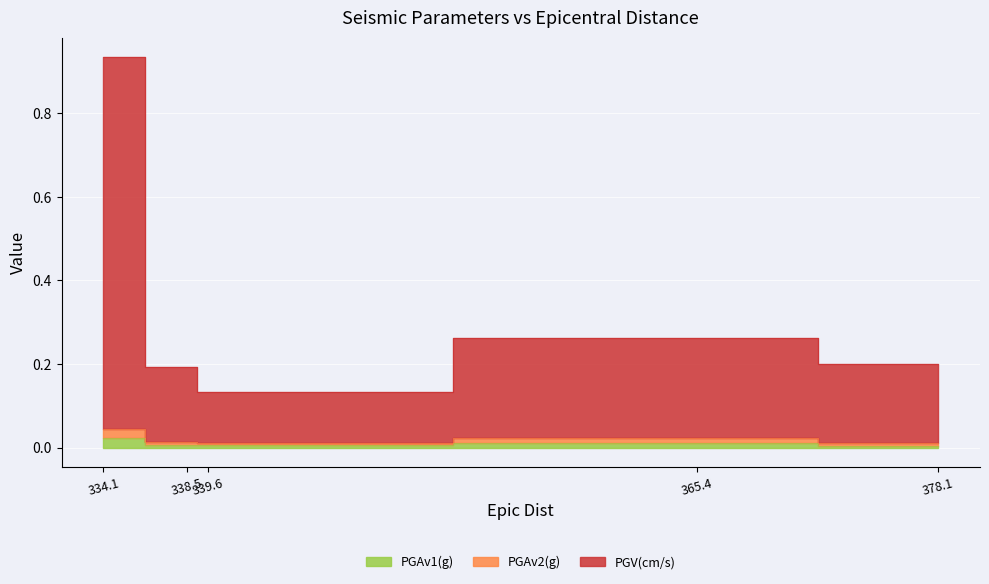

True or false: PGAv1(g) and PGAv2(g) intersect in this chart.

False